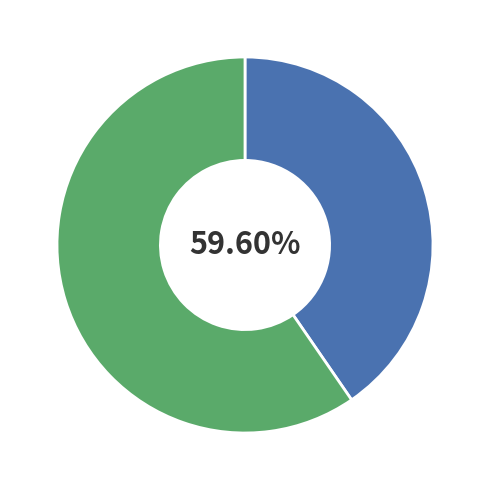

Does any single category account for the majority?

Yes